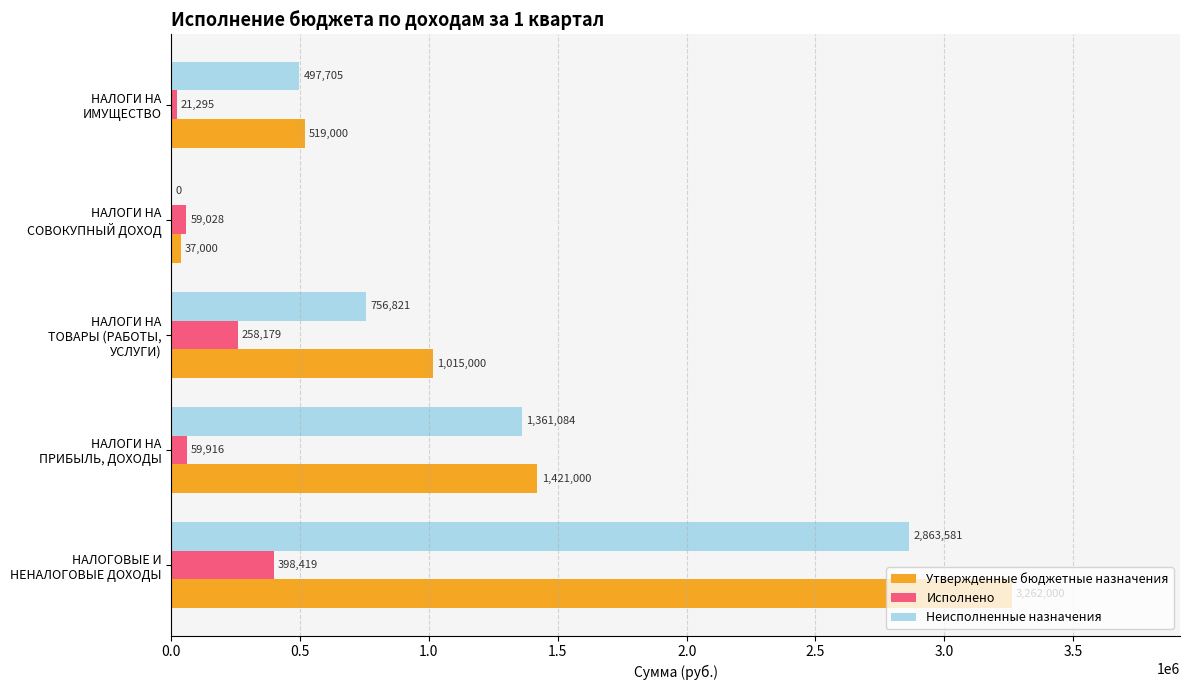

What is the maximum value shown in the chart?

3262000.0